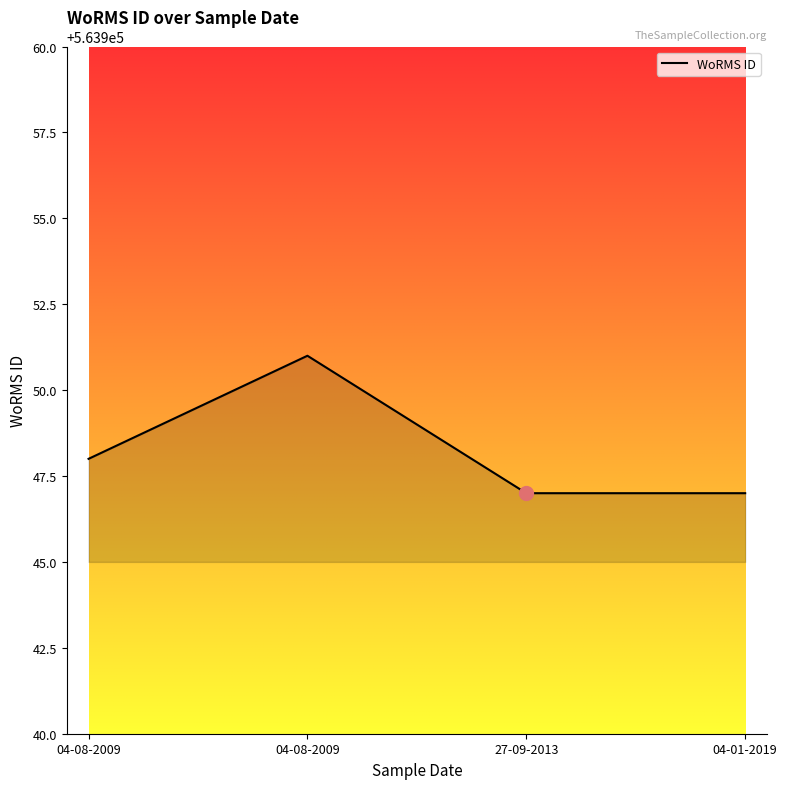

Does the chart have visible grid lines?

No